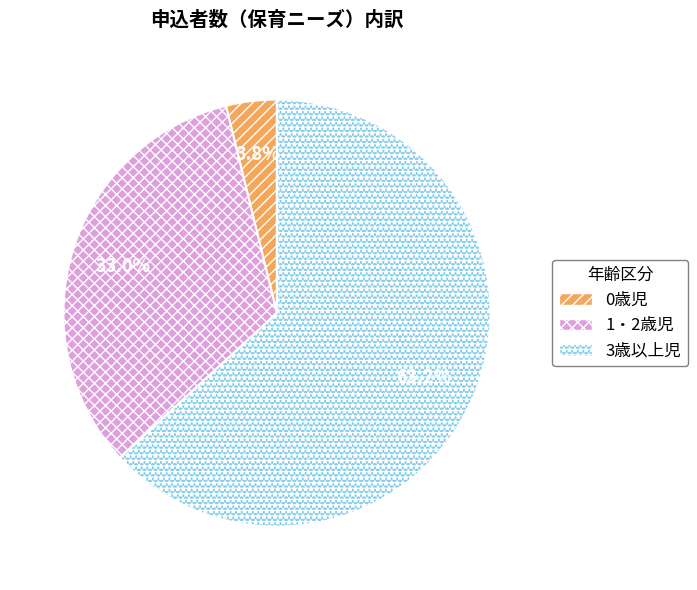

What portion of the pie excludes 3歳以上児?

36.8%